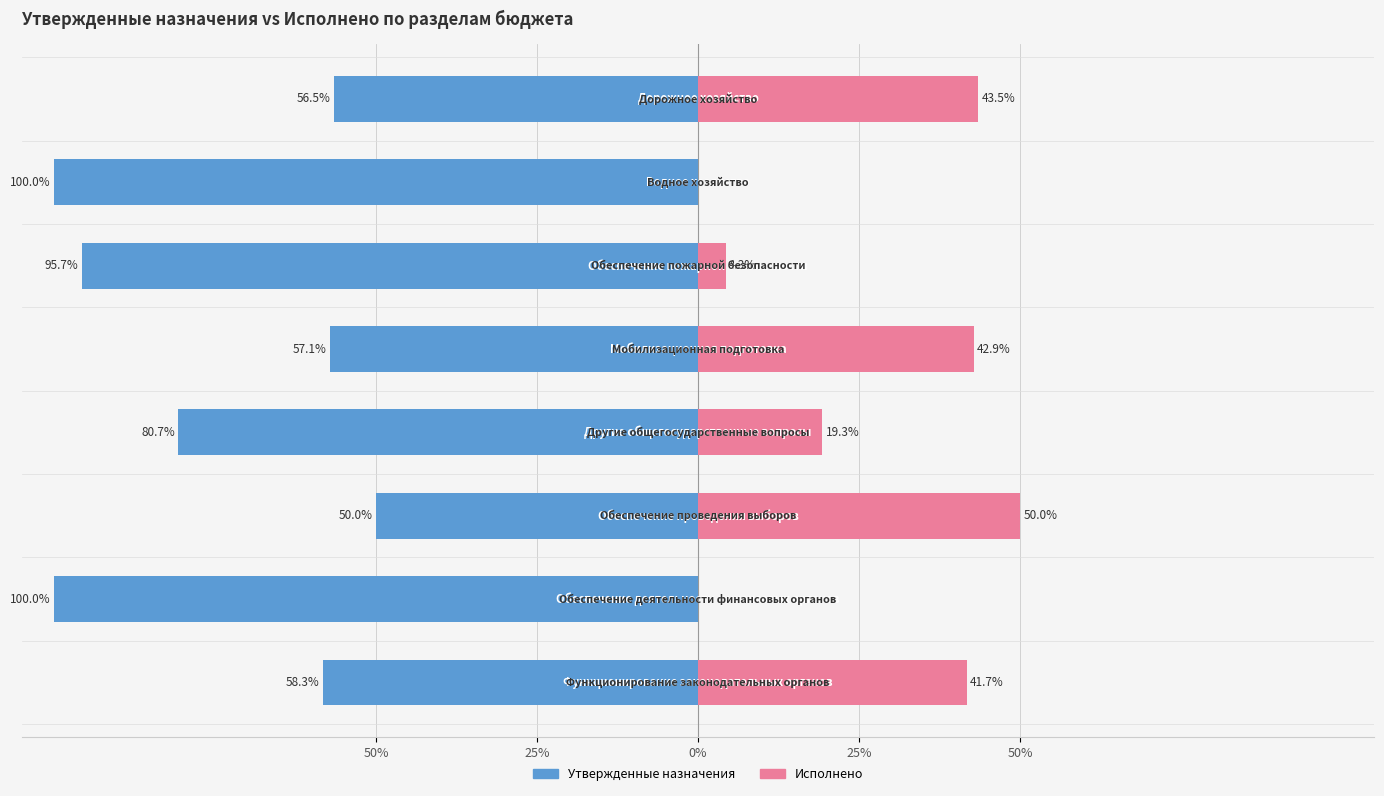

Reading right to left, transcribe all the data shown in this chart.

Утвержденные назначения: -56.5	-100.0	-95.7	-57.1	-80.7	-50.0	-100.0	-58.3
Исполнено: 43.5	0.0	4.3	42.9	19.3	50.0	0.0	41.7